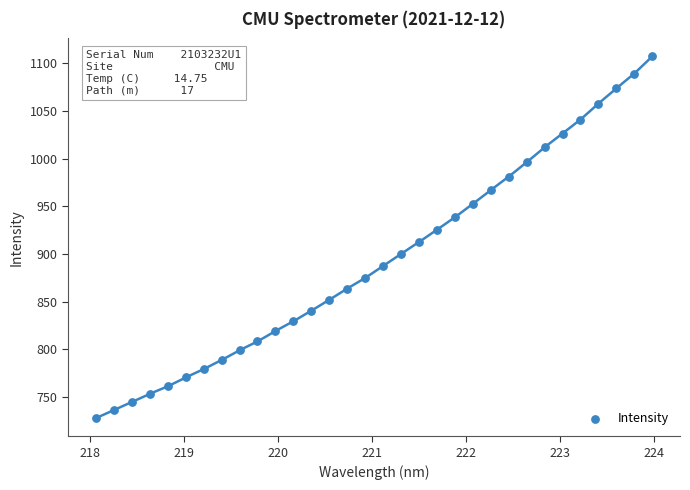

What is the range of X values (max minus min)?

5.9